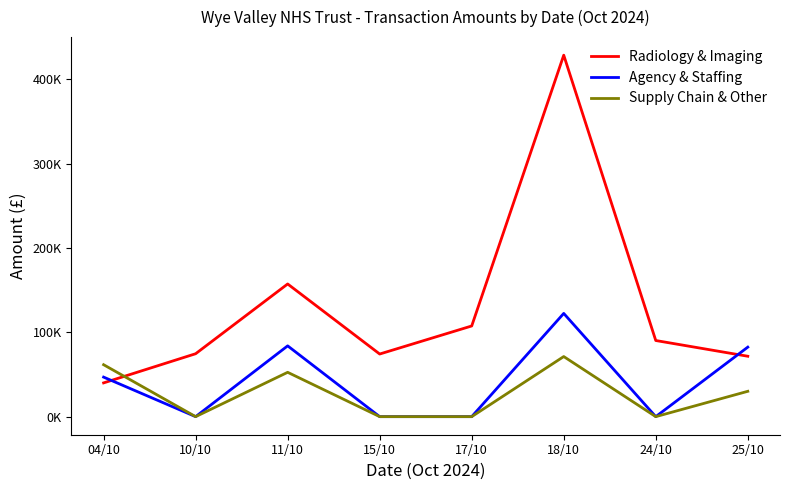

Is it true that Supply Chain & Other equals 0.0 at 24/10?

True